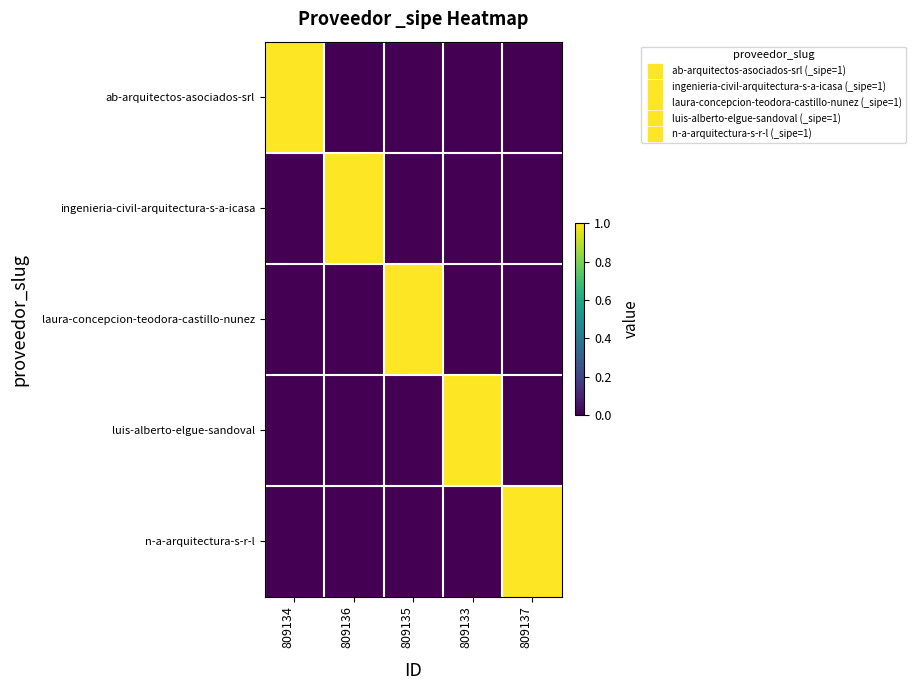

Reading right to left, what are all the values shown in this chart?

ab-arquitectos-asociados-srl: 809137=0	809133=0	809135=0	809136=0	809134=1
ingenieria-civil-arquitectura-s-a-icasa: 809137=0	809133=0	809135=0	809136=1	809134=0
laura-concepcion-teodora-castillo-nunez: 809137=0	809133=0	809135=1	809136=0	809134=0
luis-alberto-elgue-sandoval: 809137=0	809133=1	809135=0	809136=0	809134=0
n-a-arquitectura-s-r-l: 809137=1	809133=0	809135=0	809136=0	809134=0